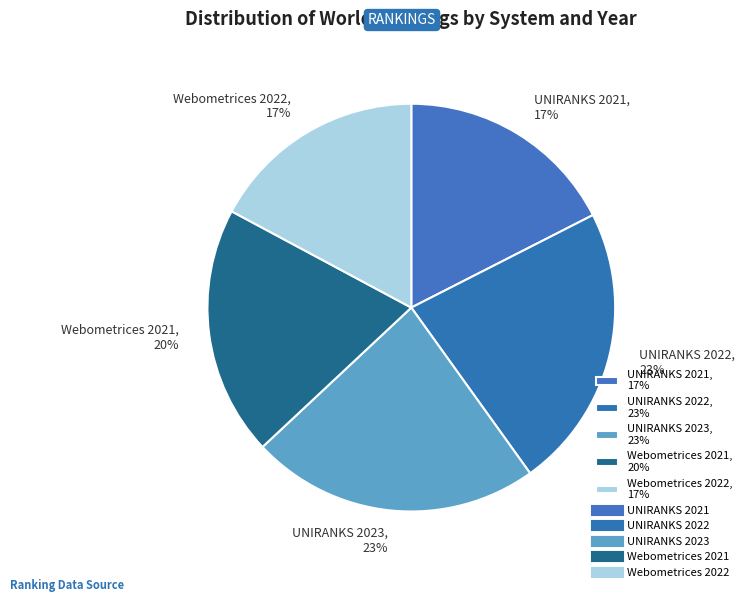

True or false: UNIRANKS 2022 accounts for 35% of the total.

False